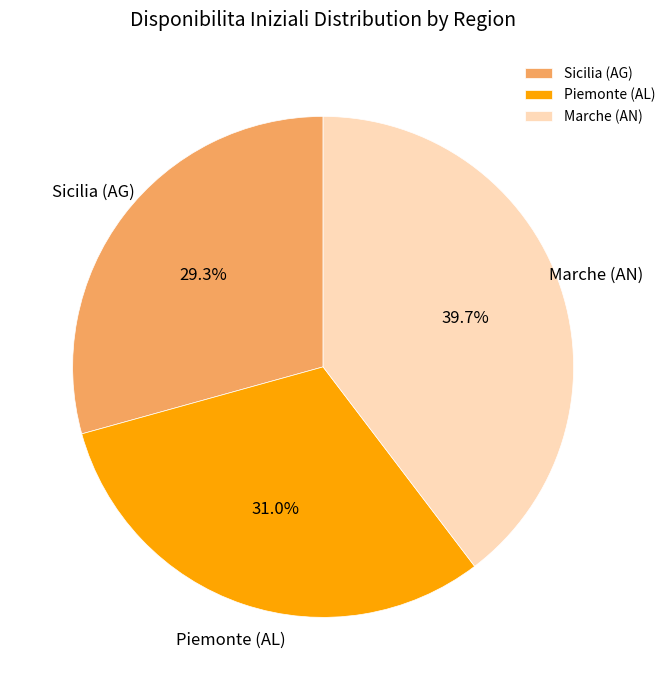

What percentage is NOT represented by Piemonte (AL)?

69.0%